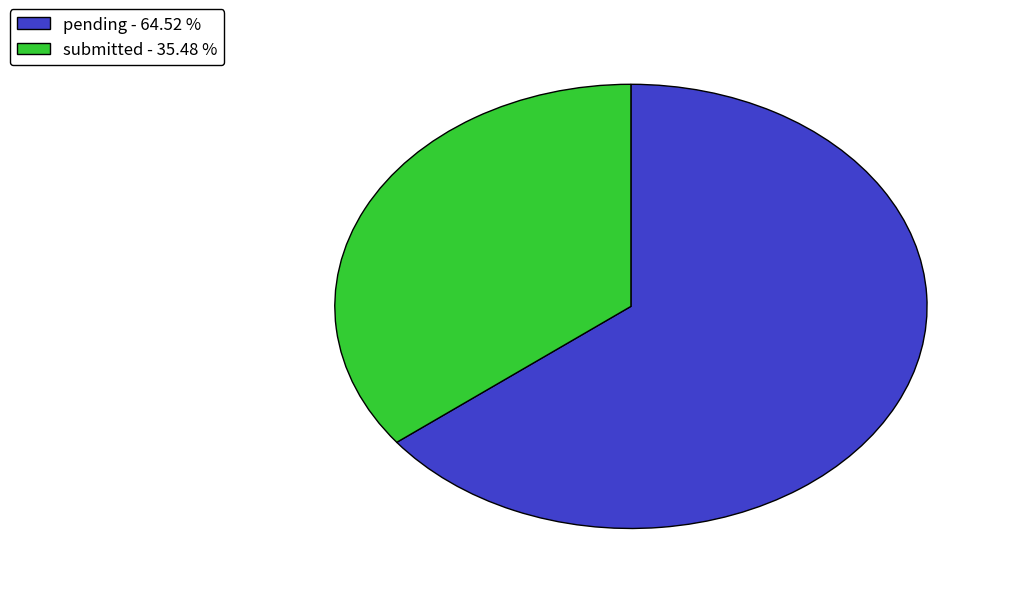

How many slices are in this pie chart?

2